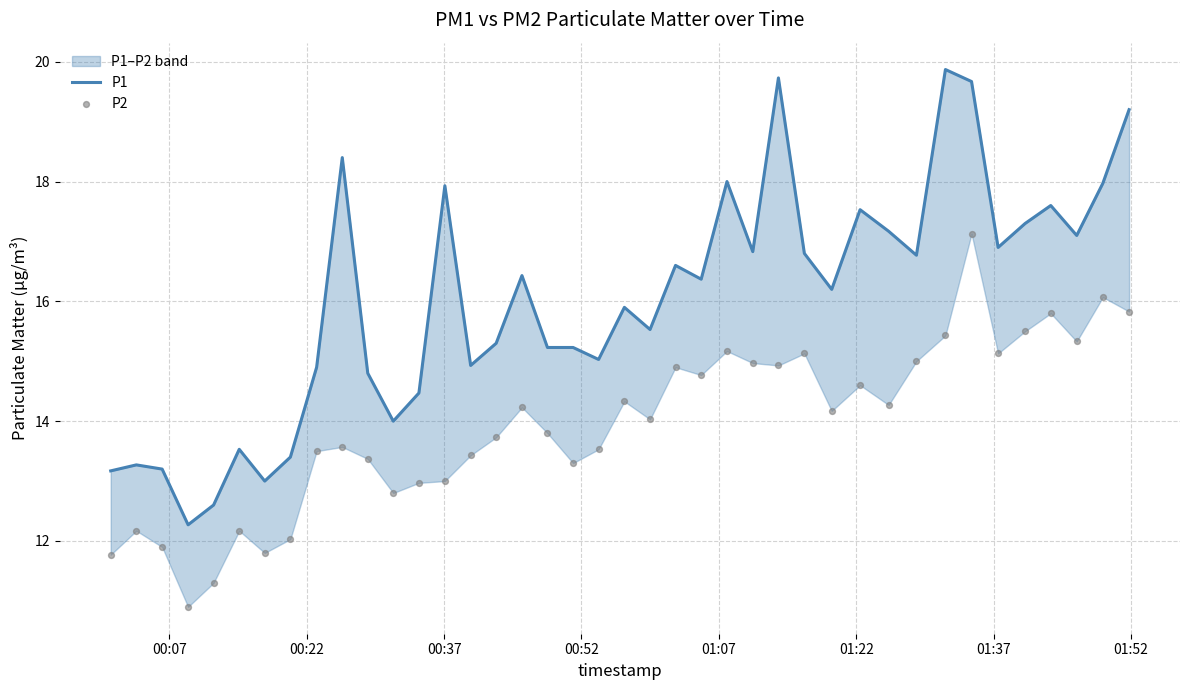

What are all the series names shown in the legend?

P1, P2